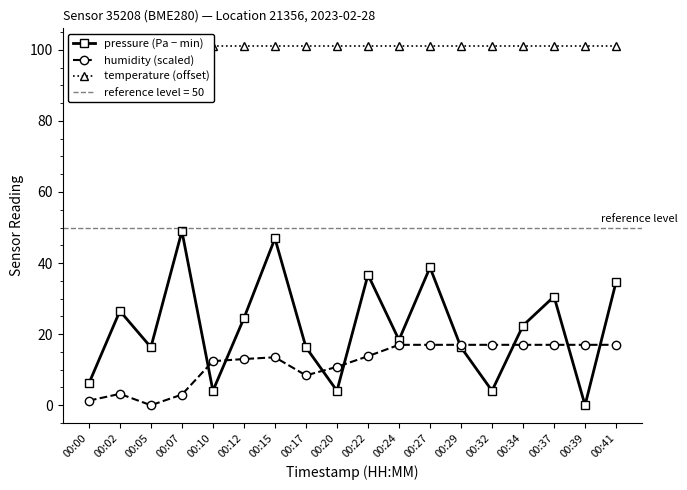

True or false: pressure (Pa − min) has a value of 1.8 at 00:20.

False